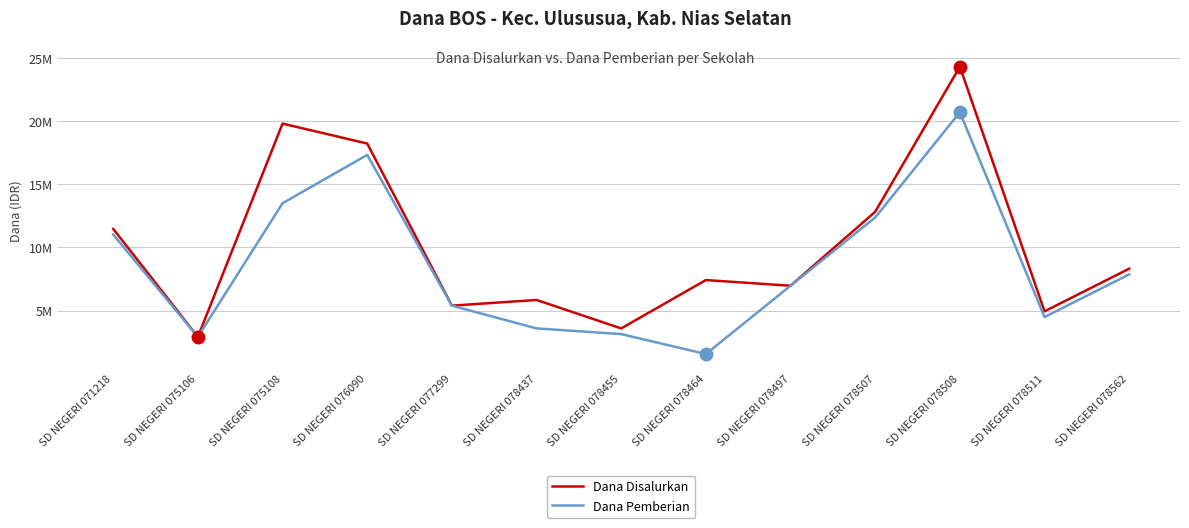

Is this an area chart (filled region under the line)?

No